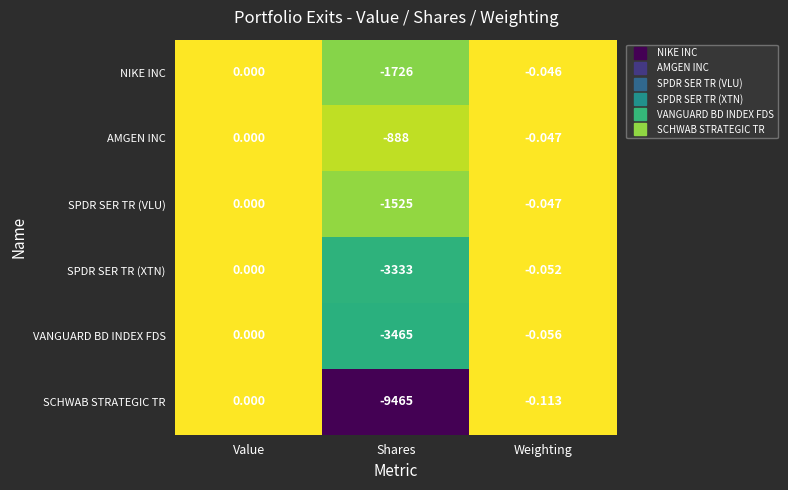

What is the difference between the highest and lowest values at Shares?

8577.0